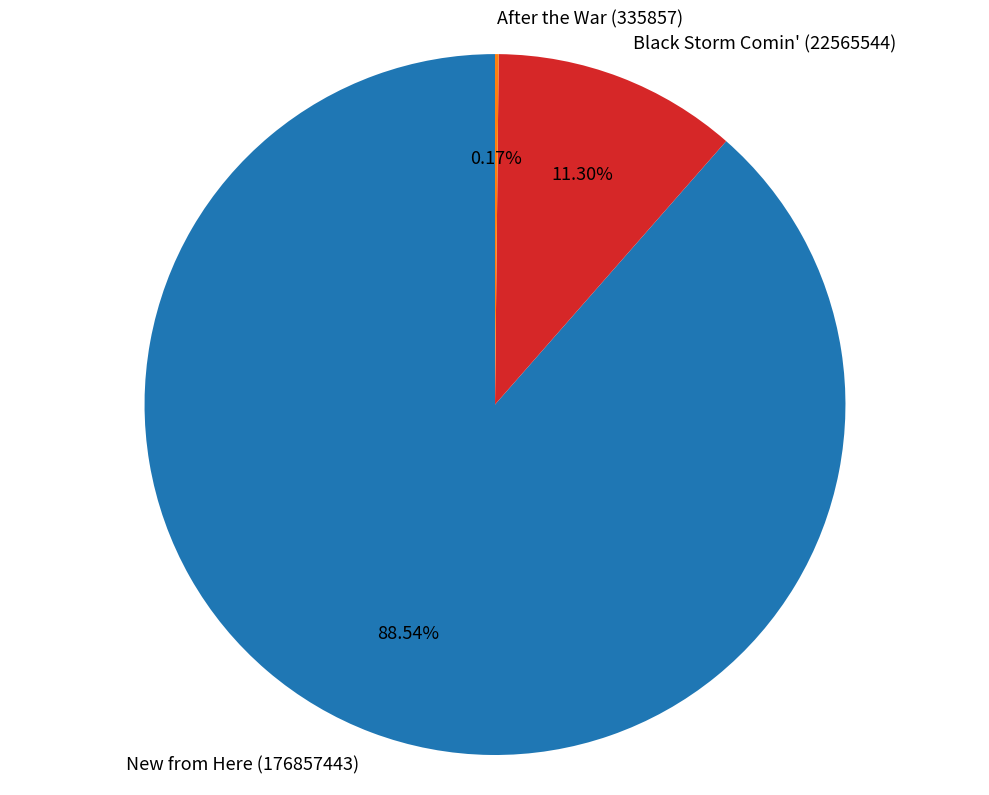

Is there a majority slice in this chart?

Yes